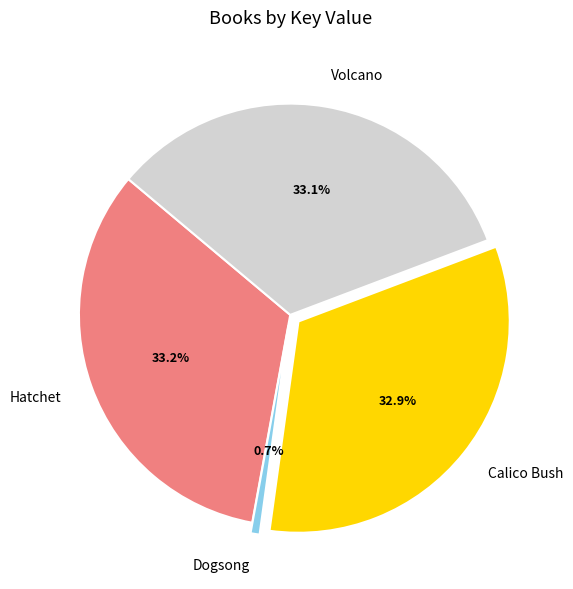

To the nearest percent, what percentage of the pie is Calico Bush?

33%